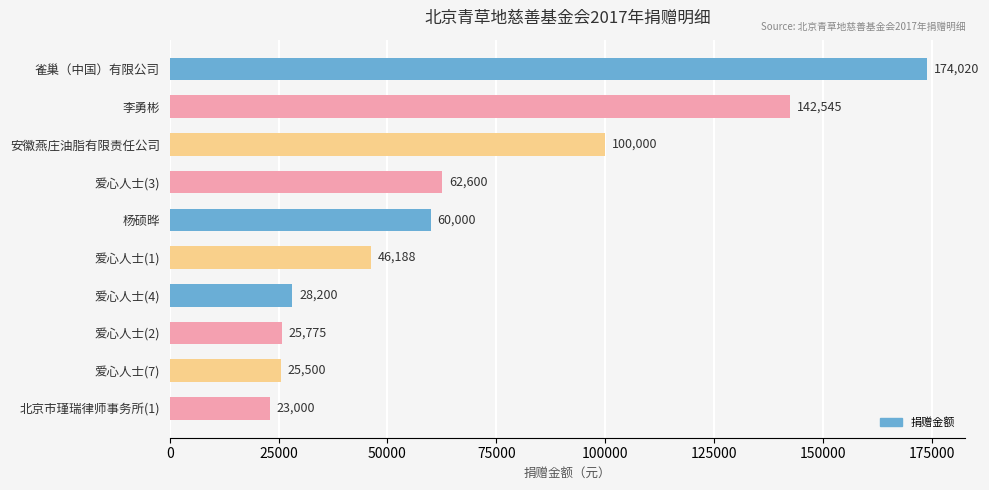

What is the approximate value at 爱心人士(1)?

46187.6